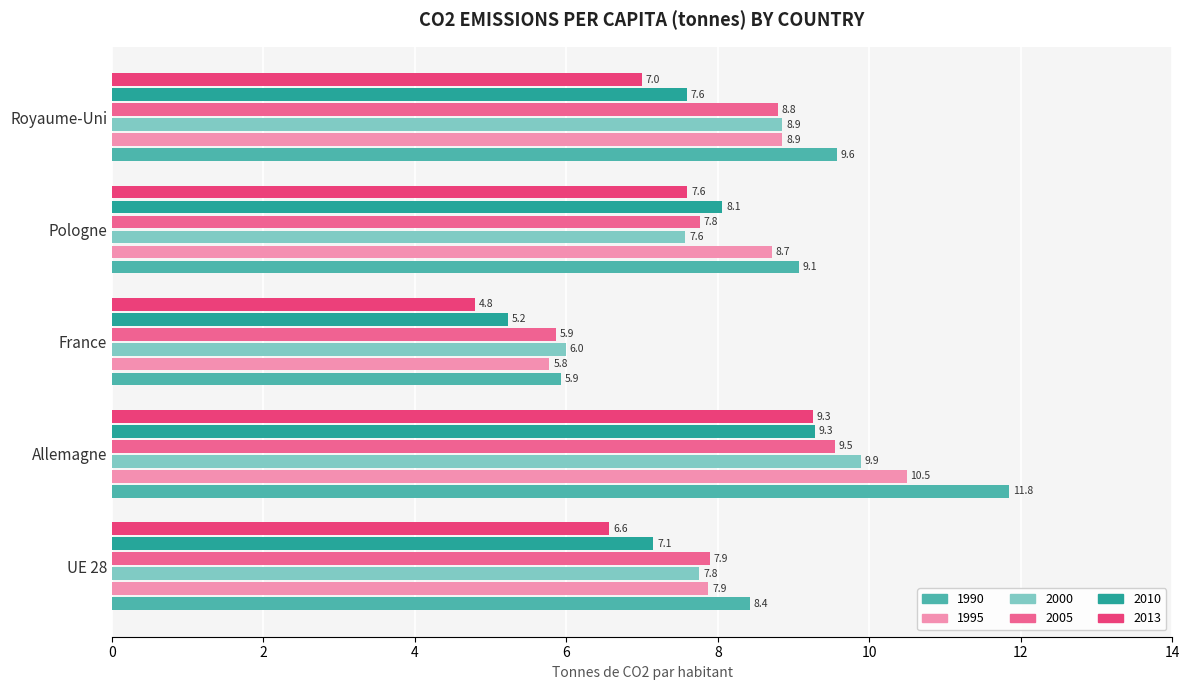

How many values in the 2005 series exceed 7?

4